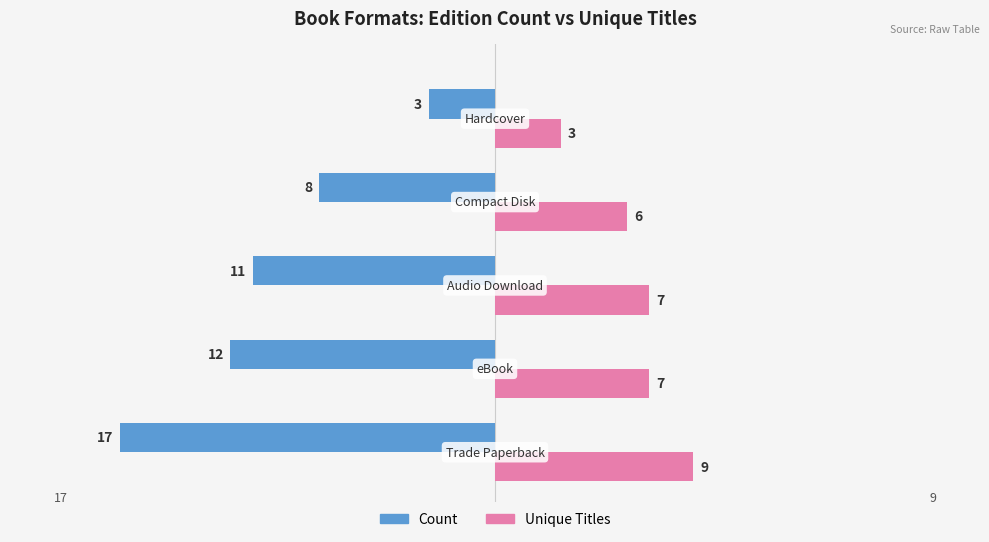

Rank the series by their maximum value, from lowest to highest.

Count, Unique Titles